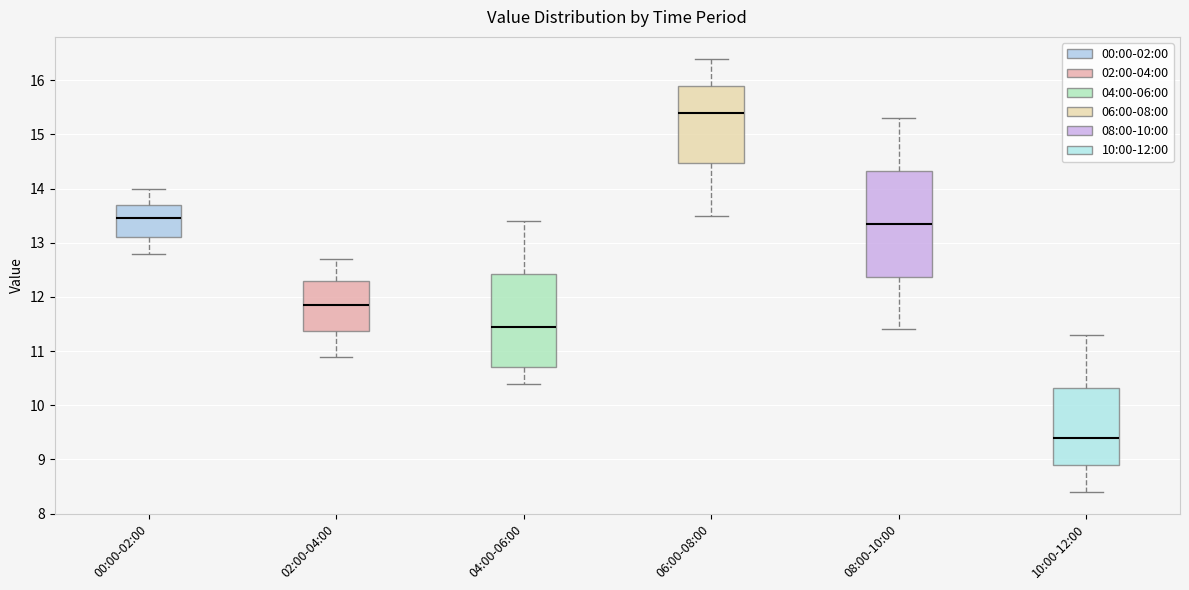

Where is the lower edge of the box for 00:00-02:00 on the y-axis? The values are not printed on the chart, so give them approximately, as read against the axis.

13.1